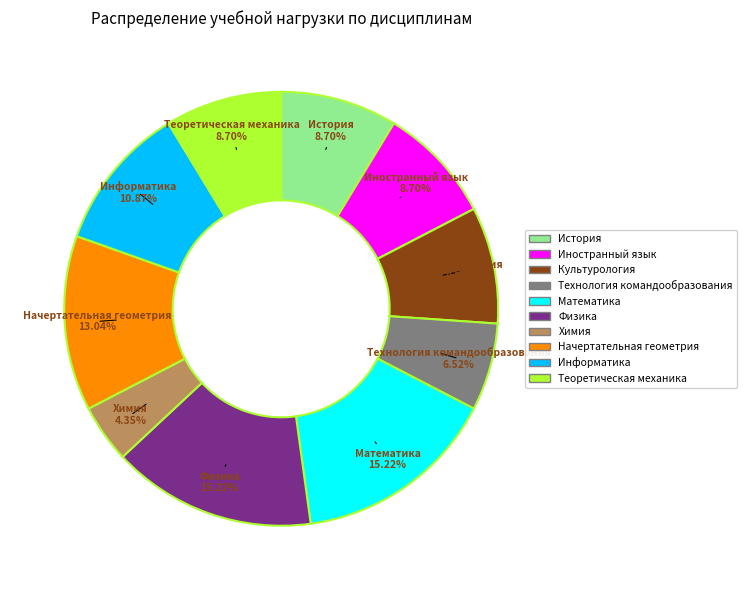

What is the smallest slice in the pie chart?

Химия